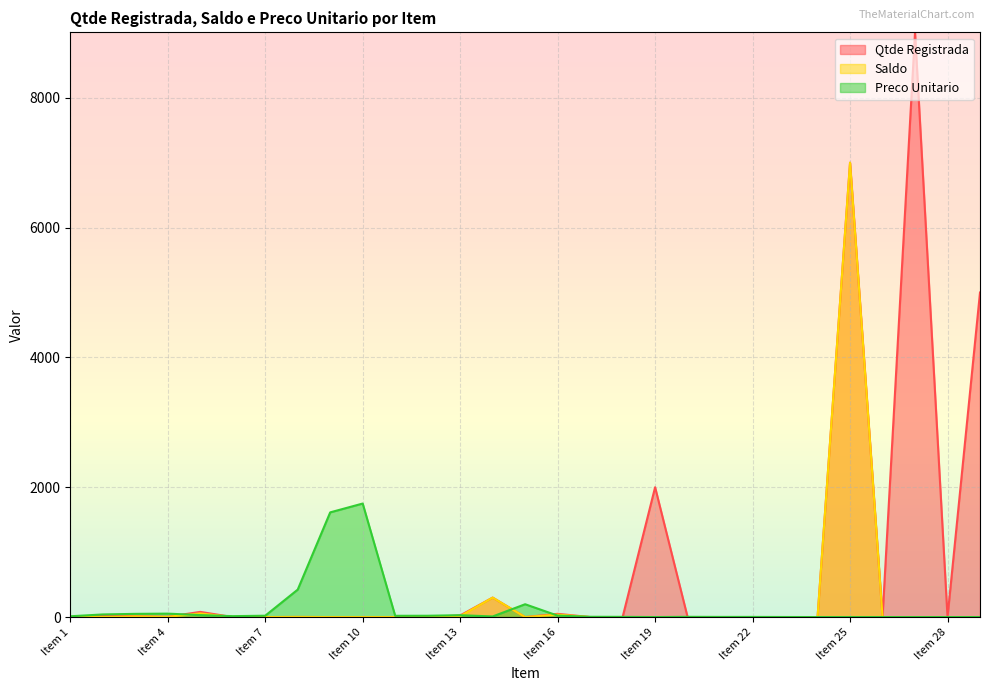

What are all the series names shown in the legend?

Qtde Registrada, Saldo, Preco Unitario